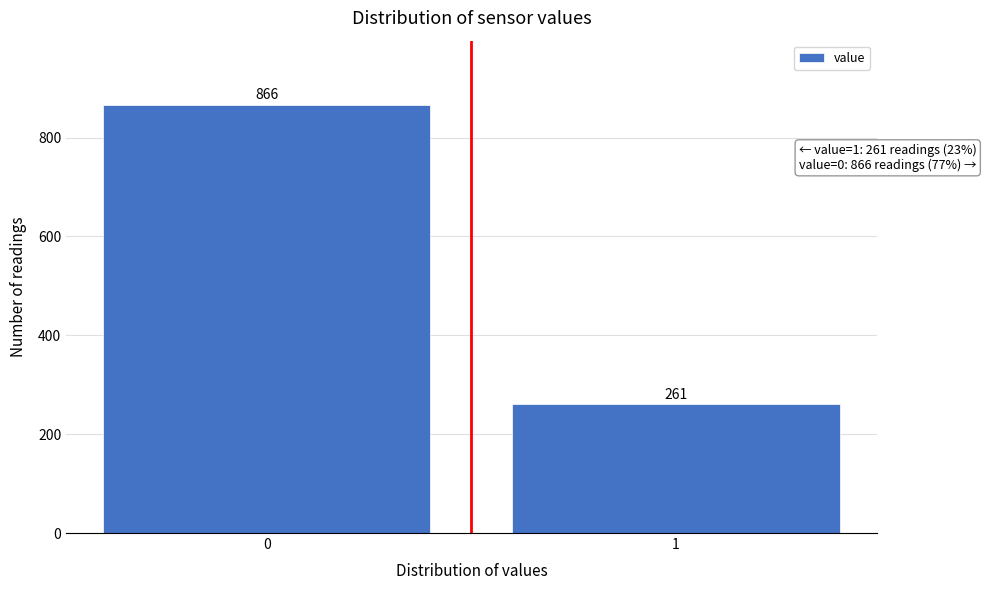

Reading left to right, extract all data points from this chart.

866	261